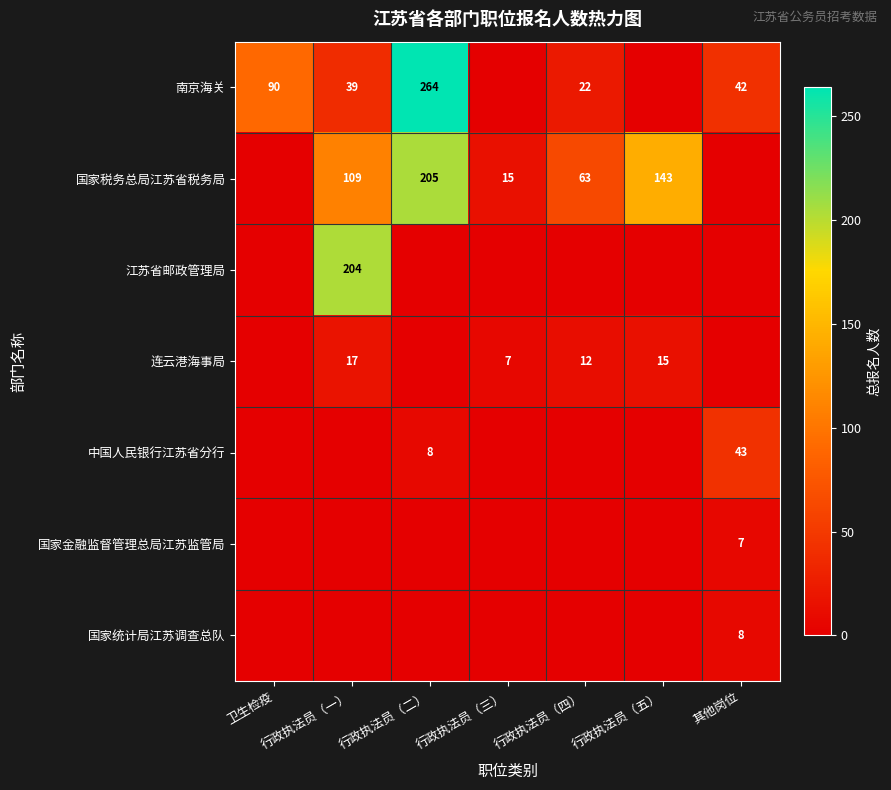

The 南京海关 series shows 52 at 卫生检疫. True or false?

False